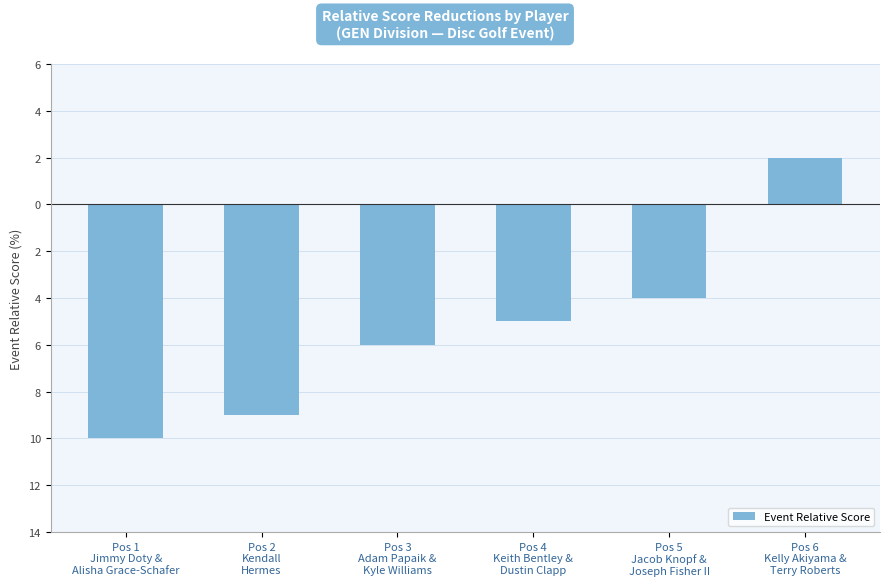

What is the sum of the values at Pos 5
Jacob Knopf &
Joseph Fisher II and Pos 2
Kendall
Hermes?

-13